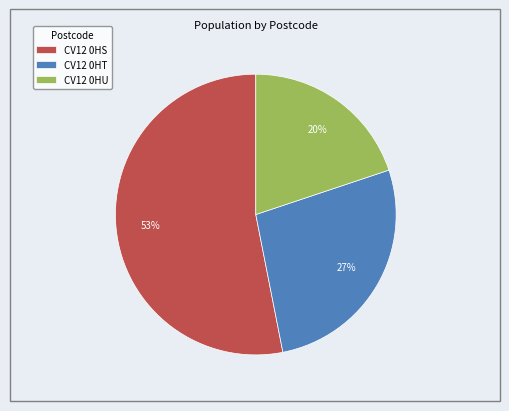

To the nearest percent, what is the average slice percentage?

33%